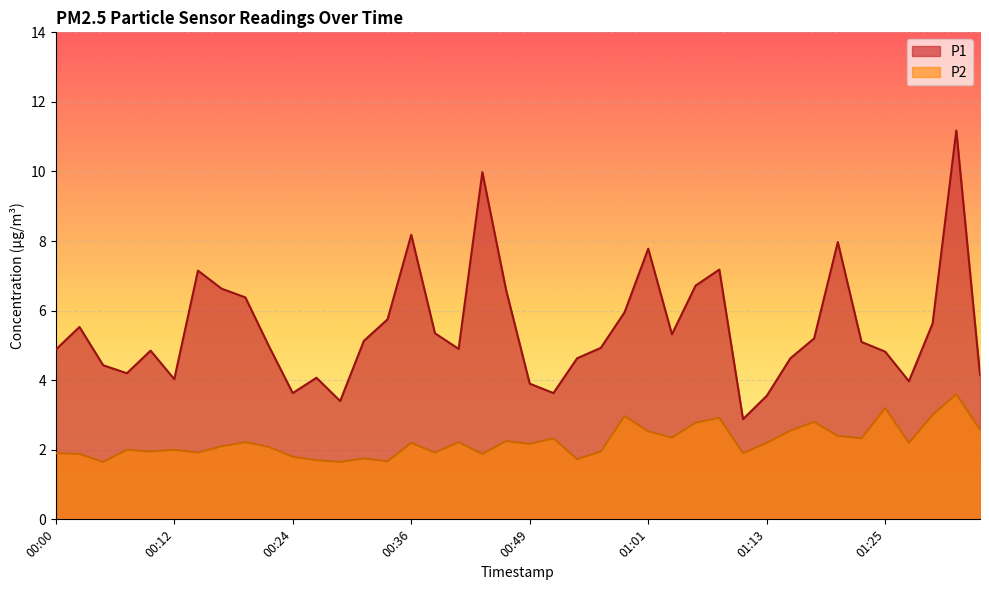

At how many categories does at least one series exceed 10?

1